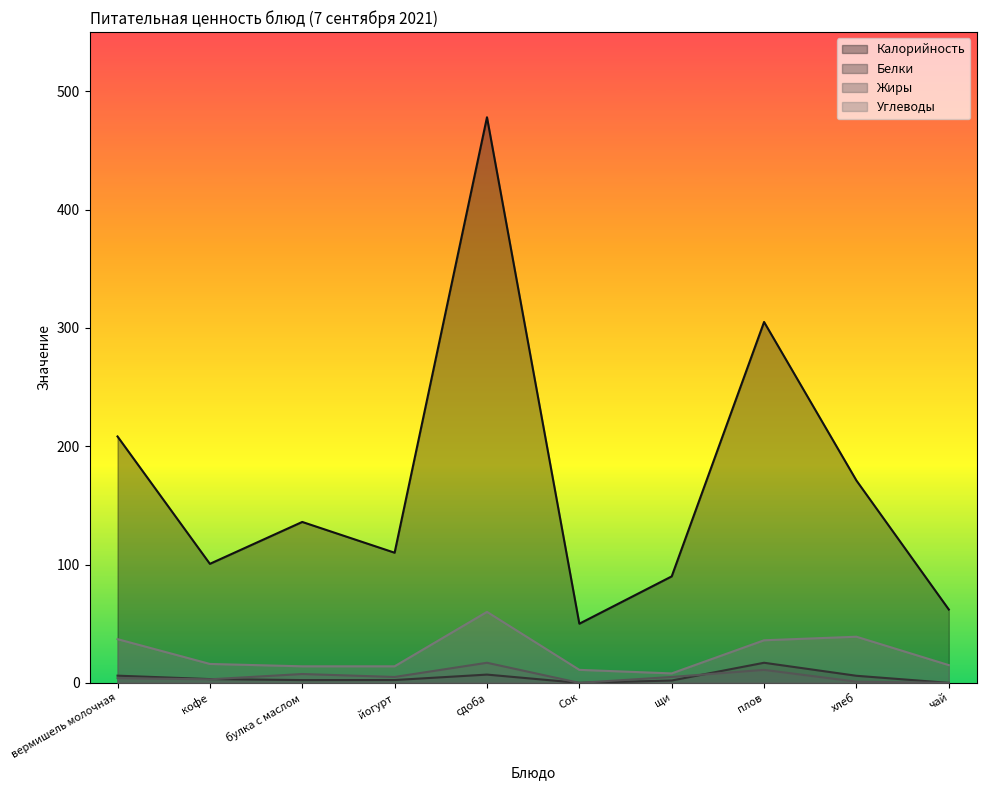

What is the label of the 6th point from the left?

Сок